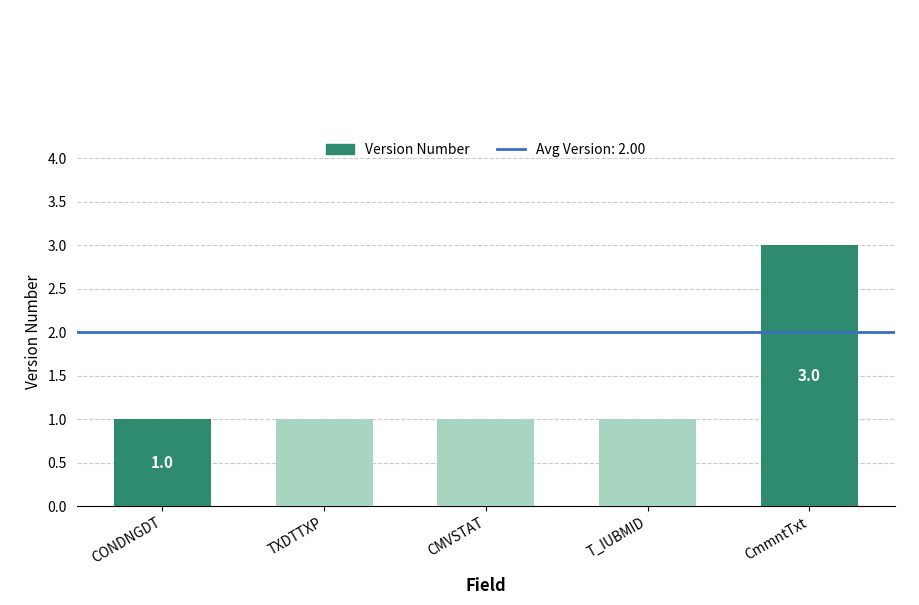

What is the change in value from T_IUBMID to CmmntTxt?

+2